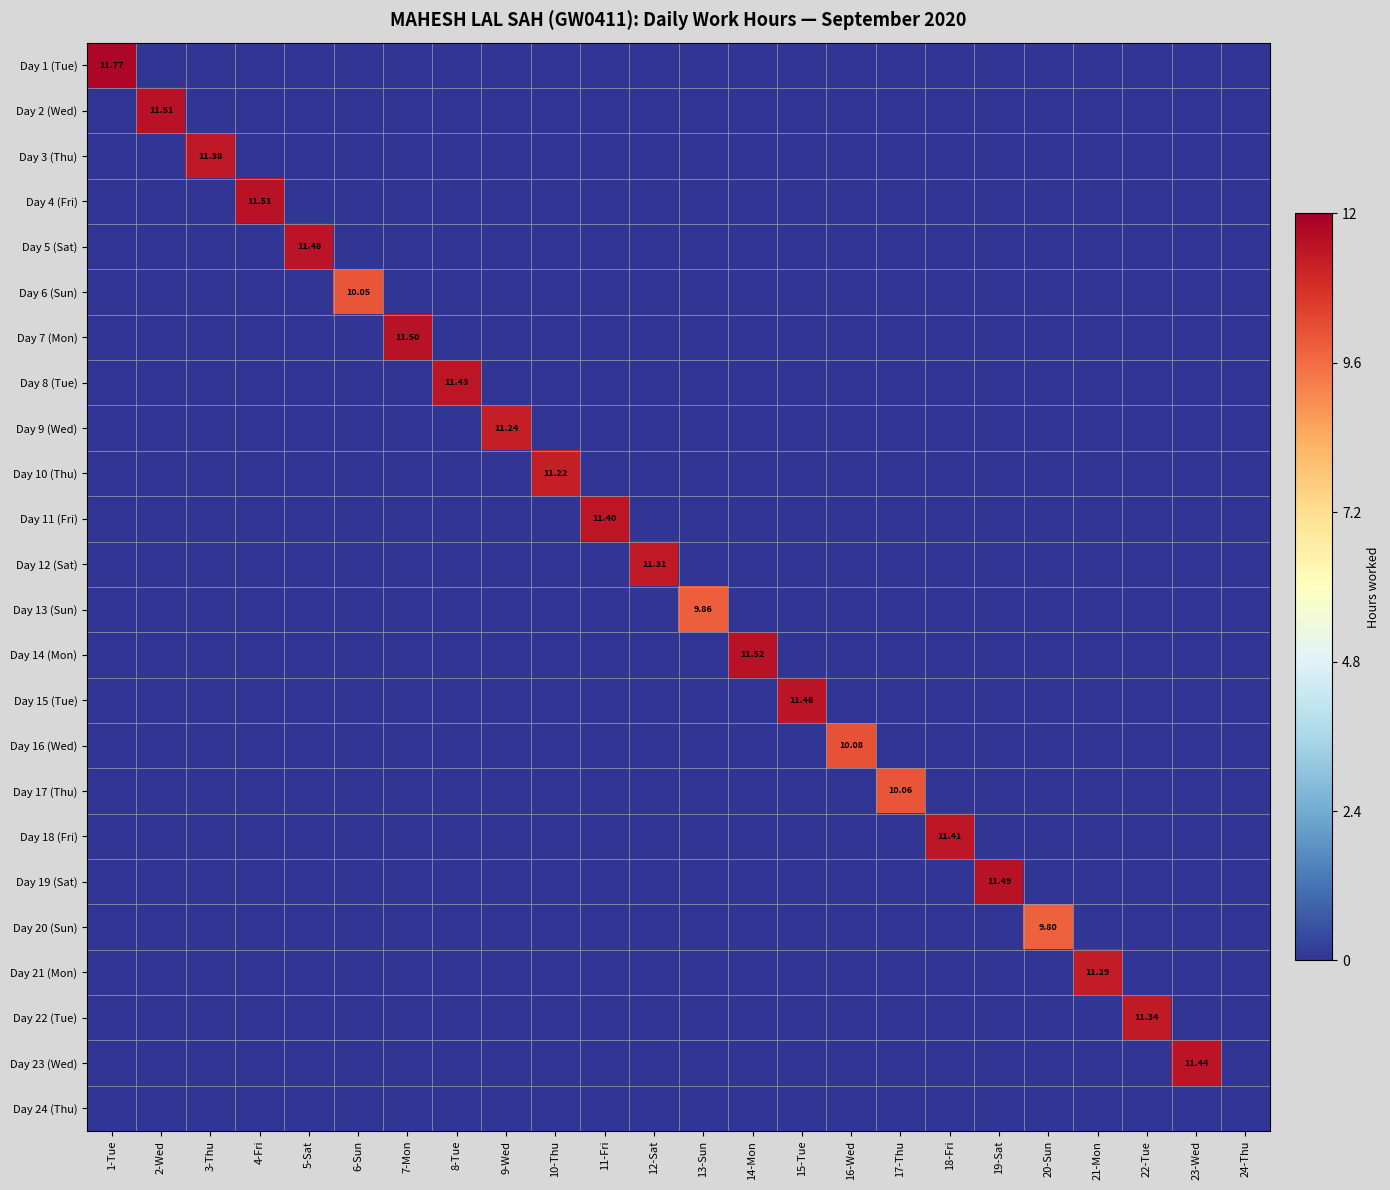

Which label corresponds to the largest value in the chart?

1-Tue